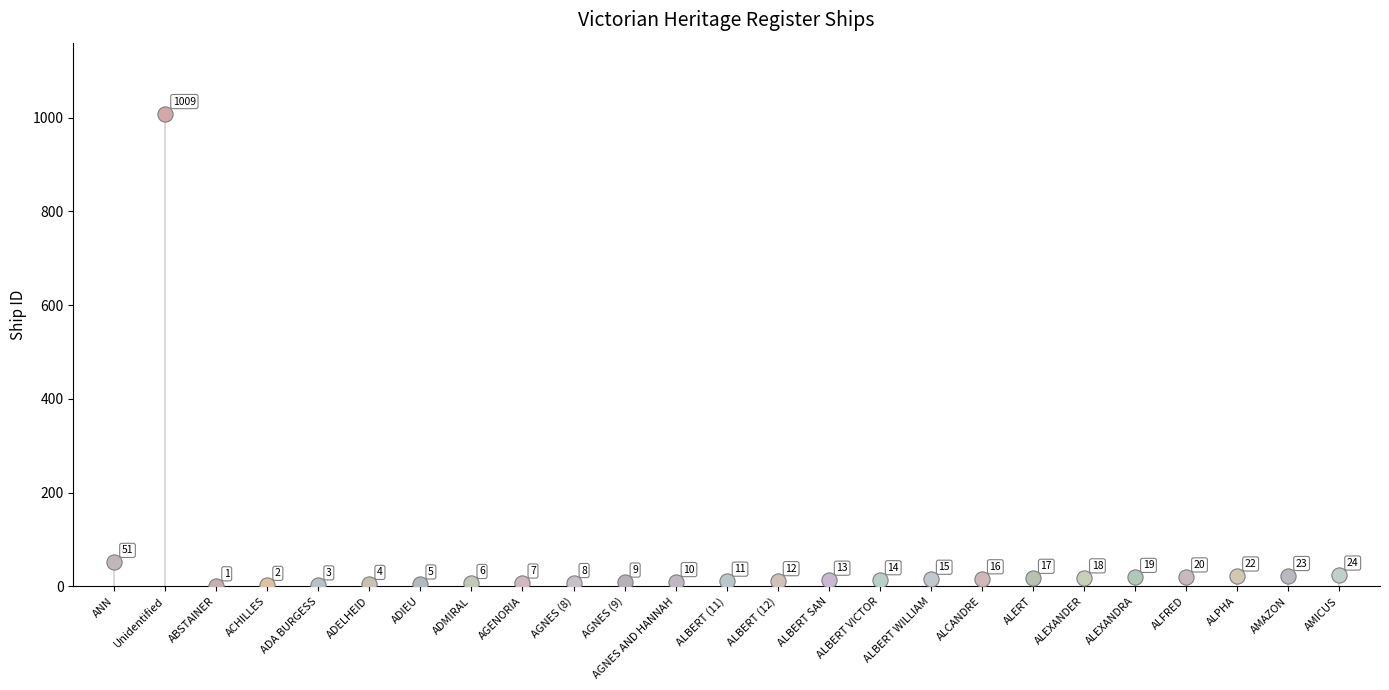

Which has a higher value, ALBERT SAN or ABSTAINER?

ALBERT SAN